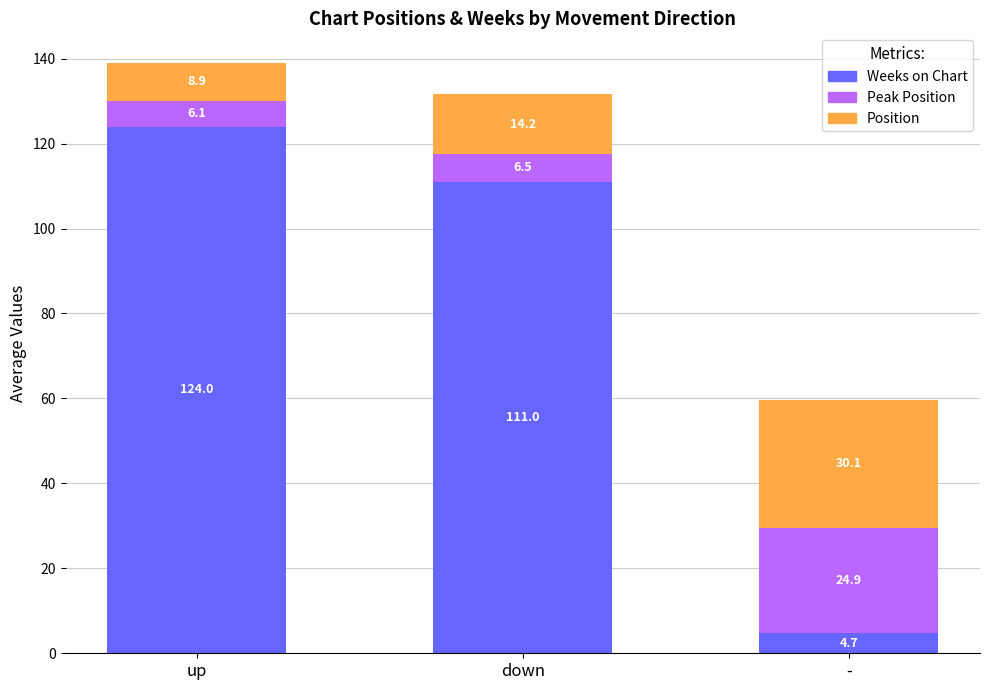

Does the chart contain any negative values?

No